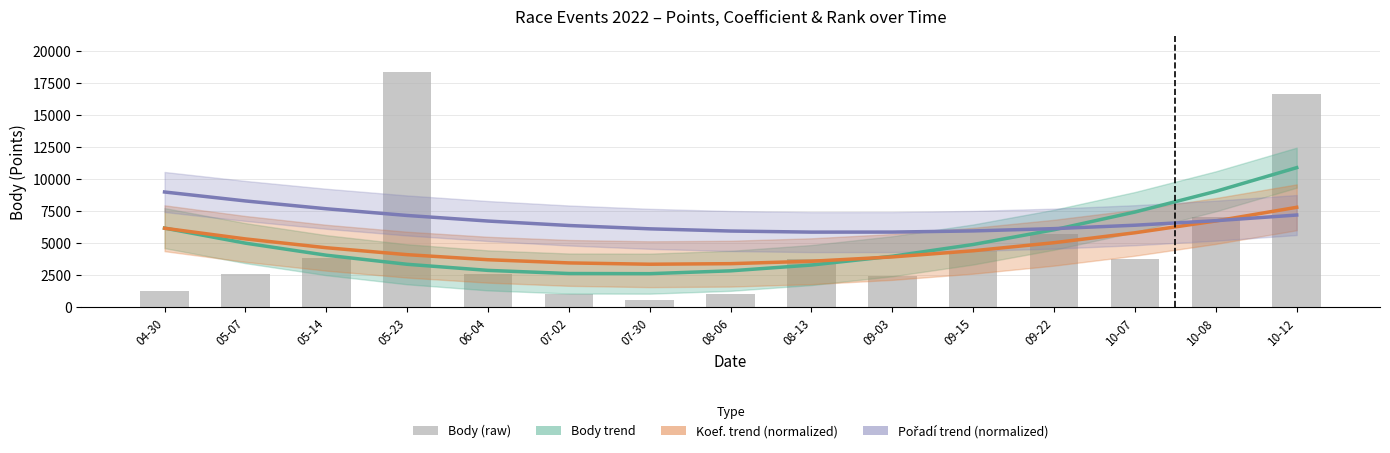

Which category has the highest value in the Koef. trend (normalized) series?

10-12